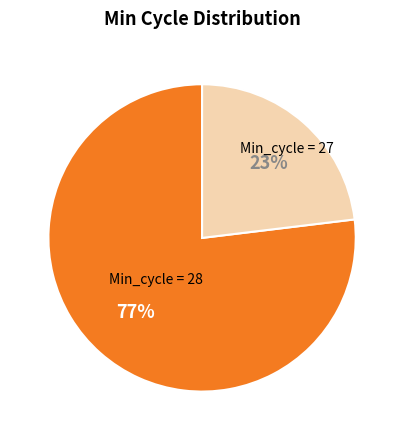

How many slices are in this pie chart?

2